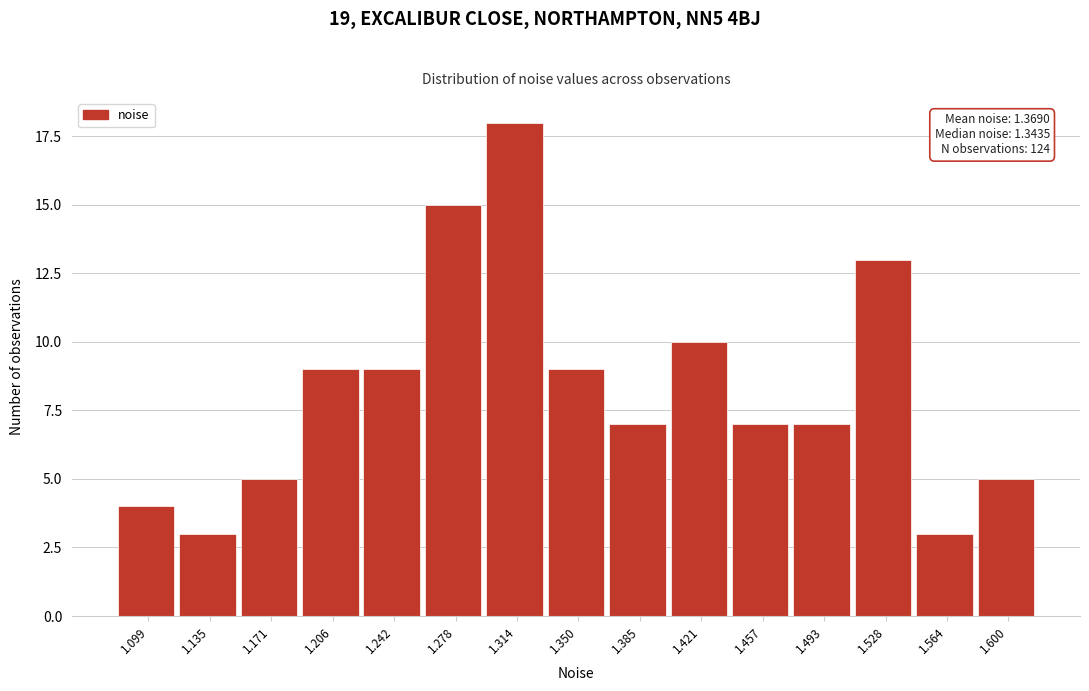

Reading left to right, extract all data points from this chart.

1.099=4	1.135=3	1.171=5	1.206=9	1.242=9	1.278=15	1.314=18	1.350=9	1.385=7	1.421=10	1.457=7	1.493=7	1.528=13	1.564=3	1.600=5